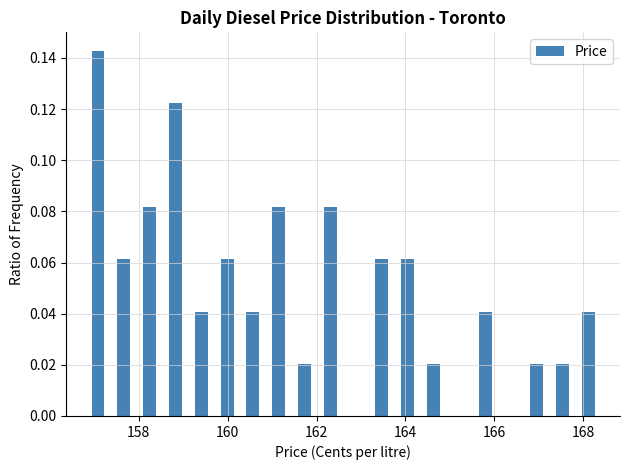

Around what value on the x-axis is the tallest bar? Give the approximate position of its centre, as read against the axis.

157.0